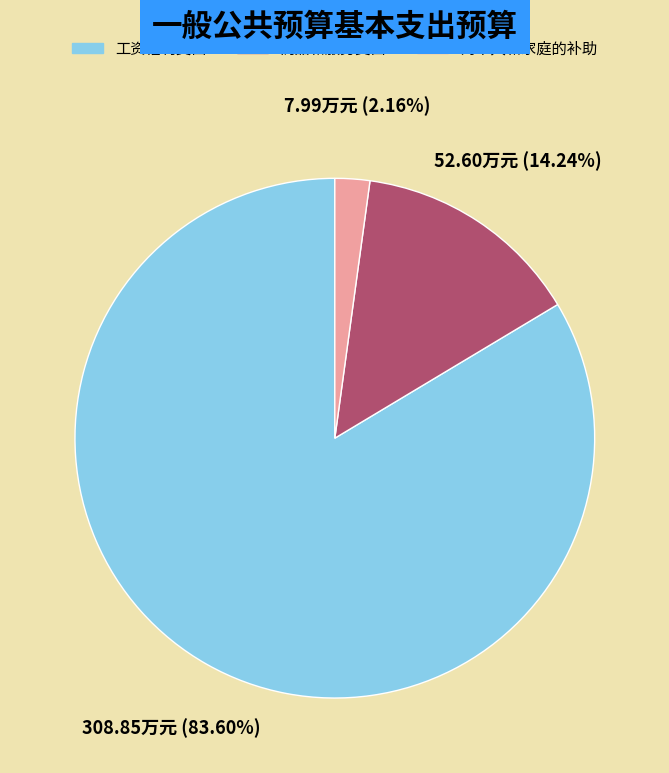

Does any single category account for the majority?

Yes